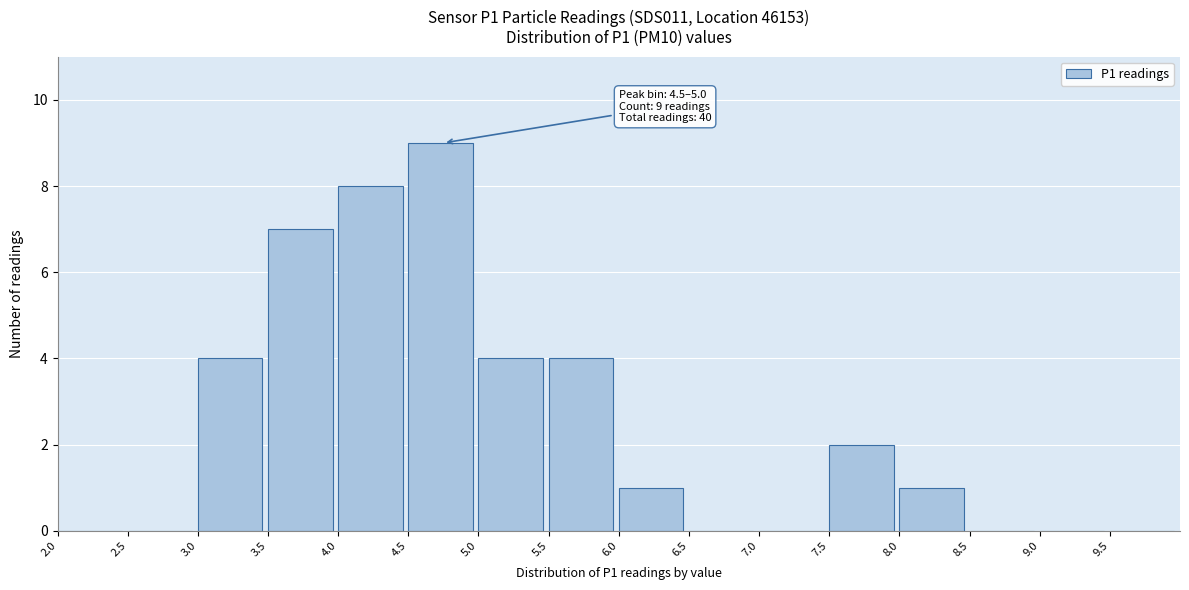

Over which range of the x-axis is the bar tallest?

4.5 to 5.0